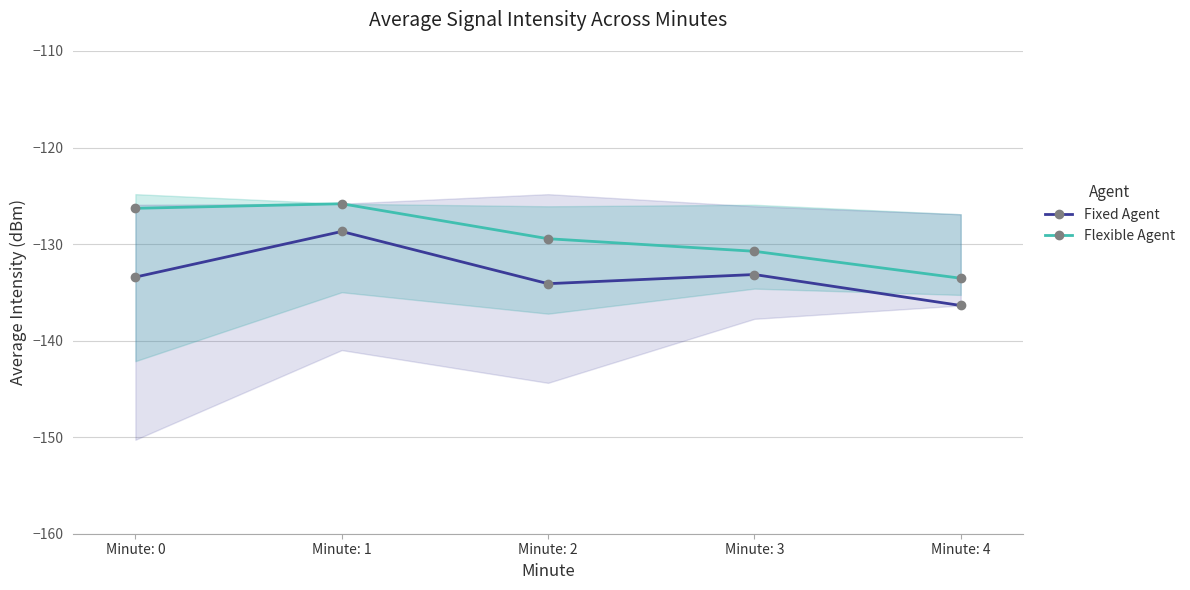

Rank the series by their average value, from highest to lowest.

Flexible Agent, Fixed Agent